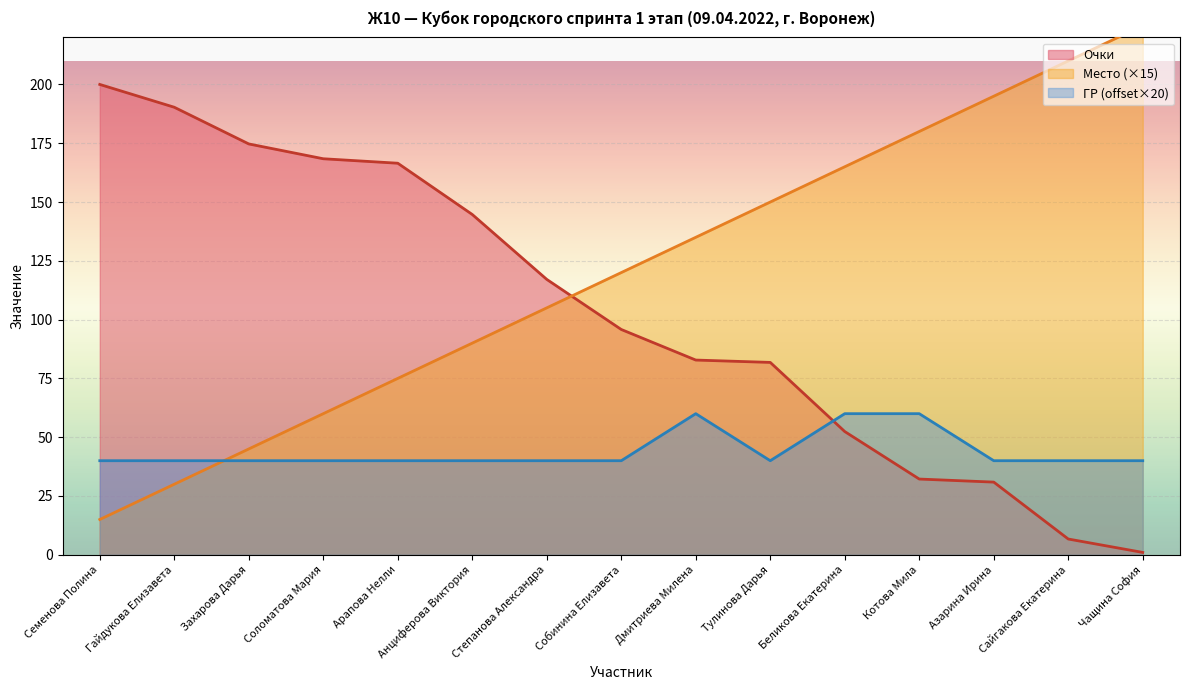

What is the label of the 7th point from the left?

Степанова Александра